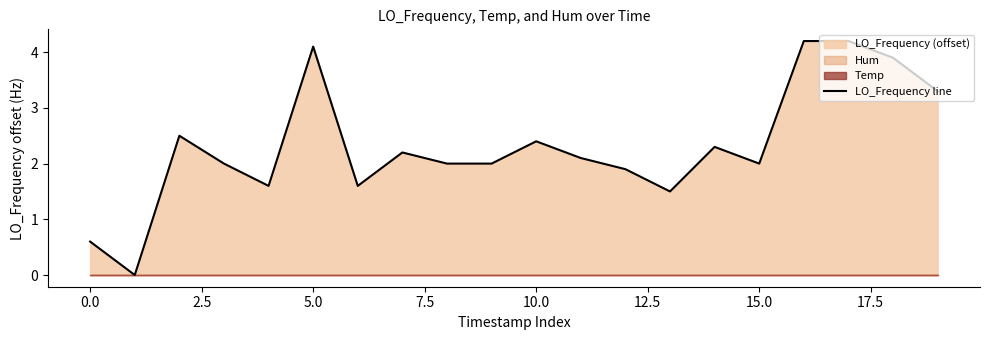

What is the highest value of the LO_Frequency line series?

4.2